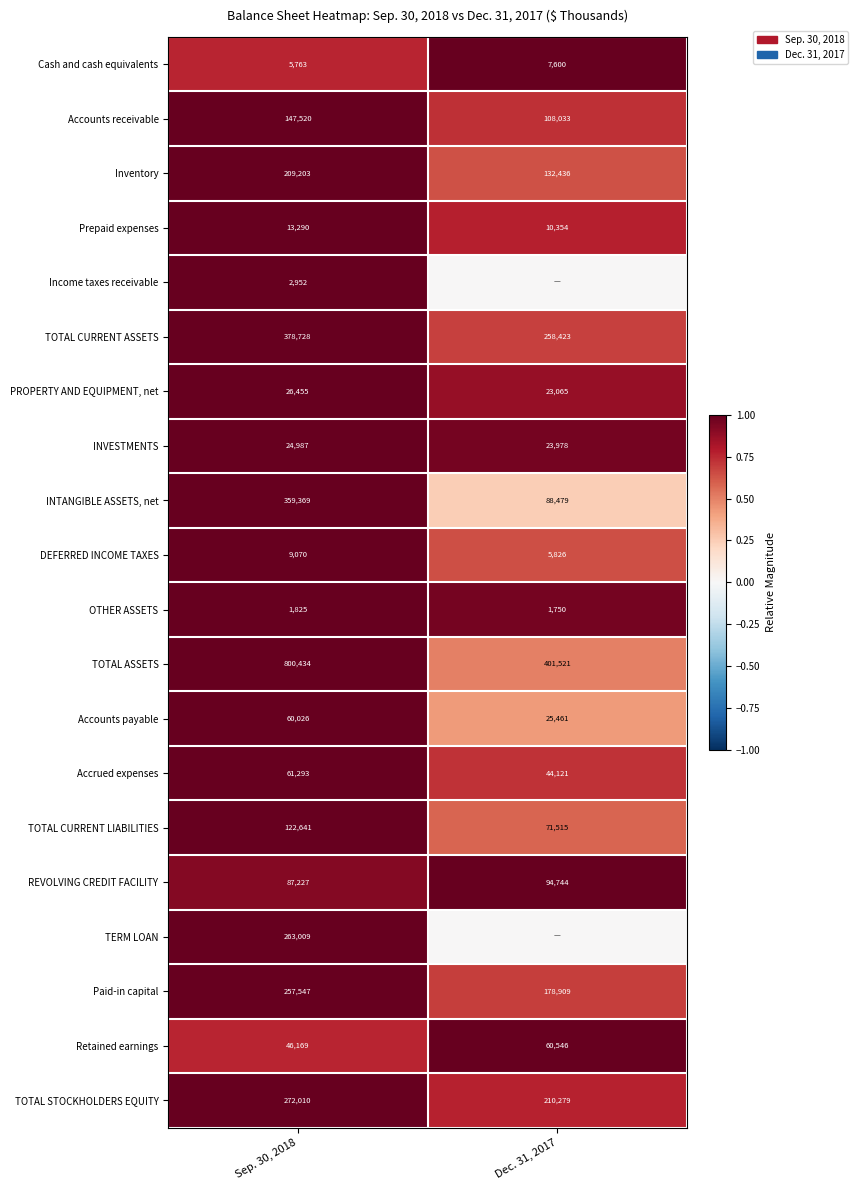

What is the difference between the TOTAL CURRENT ASSETS values at Sep. 30, 2018 and Dec. 31, 2017?

120305